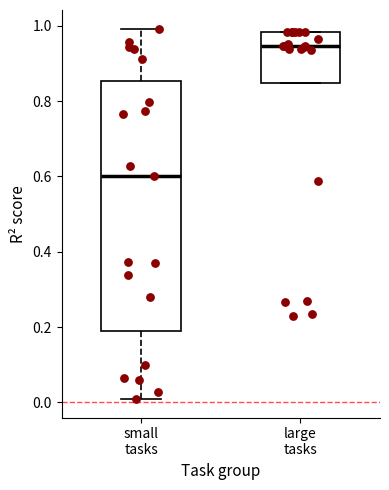

Reading left to right, transcribe this box plot: for each box, give where its median line is, the range the box spans, and where its two whiskers end, as read against the y-axis. The values are not printed on the chart, so give them approximately, as read against the axis.

small tasks: median 0.60, box 0.20 to 0.86, whiskers 0.00 to 1.00
large tasks: median 0.94, box 0.84 to 0.98, whiskers 0.84 to 0.98